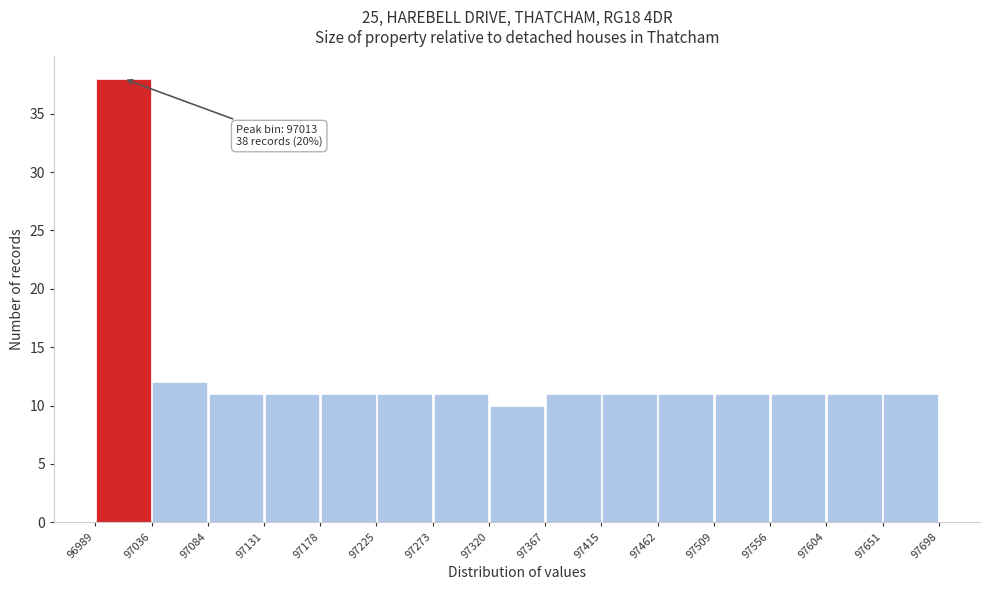

Over which range of the x-axis is the bar tallest?

96989 to 97036